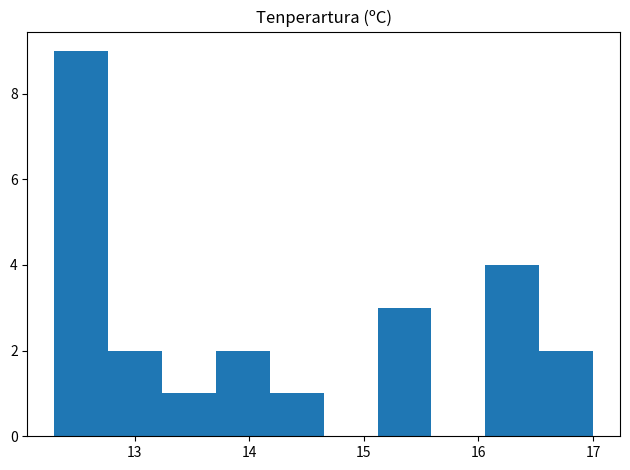

Reading left to right, list every bar in this chart as the range it spans on the x-axis followed by its height. Neither the bar edges nor the heights are printed on the chart, so give them approximately, as read against the axes.

12.30 to 12.77: 9
12.77 to 13.24: 2
13.24 to 13.71: 1
13.71 to 14.18: 2
14.18 to 14.65: 1
14.65 to 15.12: 0
15.12 to 15.59: 3
15.59 to 16.06: 0
16.06 to 16.53: 4
16.53 to 17.00: 2